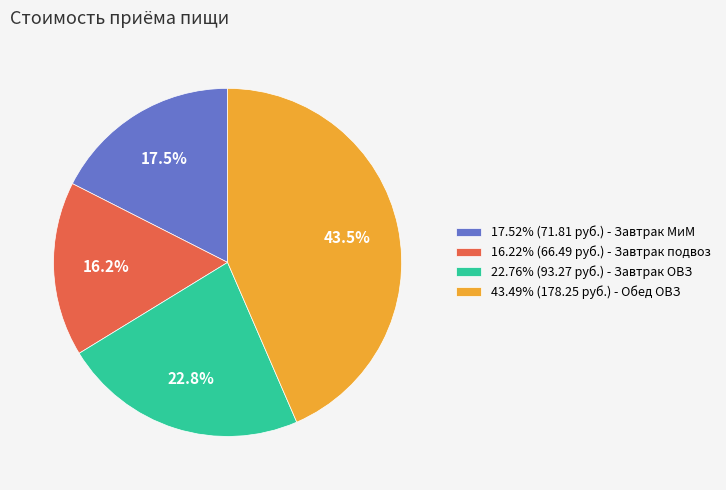

Is there a majority slice in this chart?

No